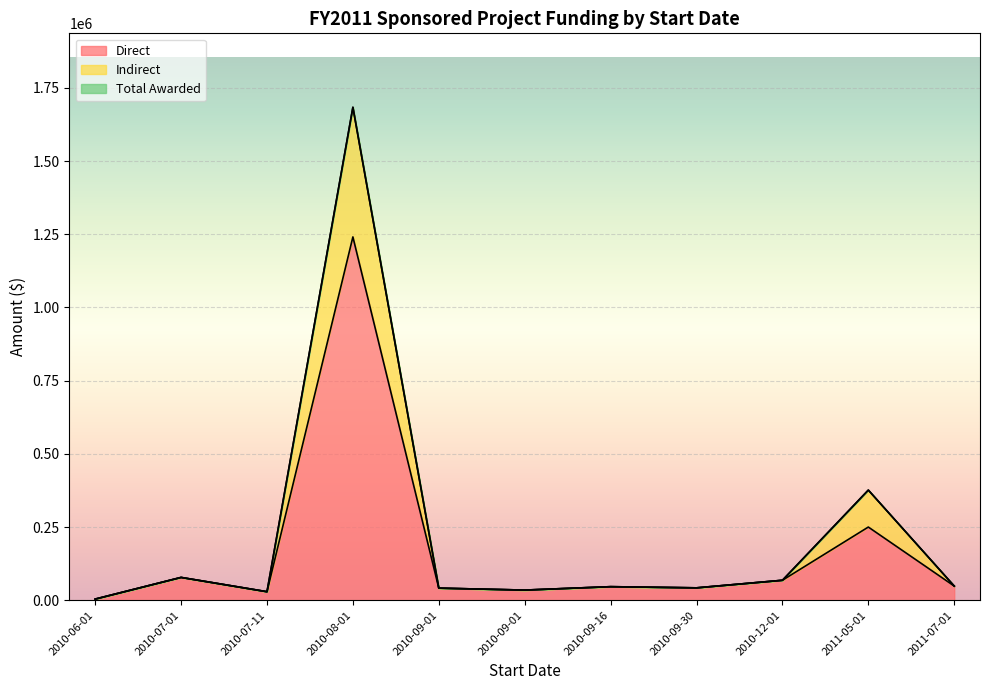

Where is the first local maximum for Indirect?

2010-08-01